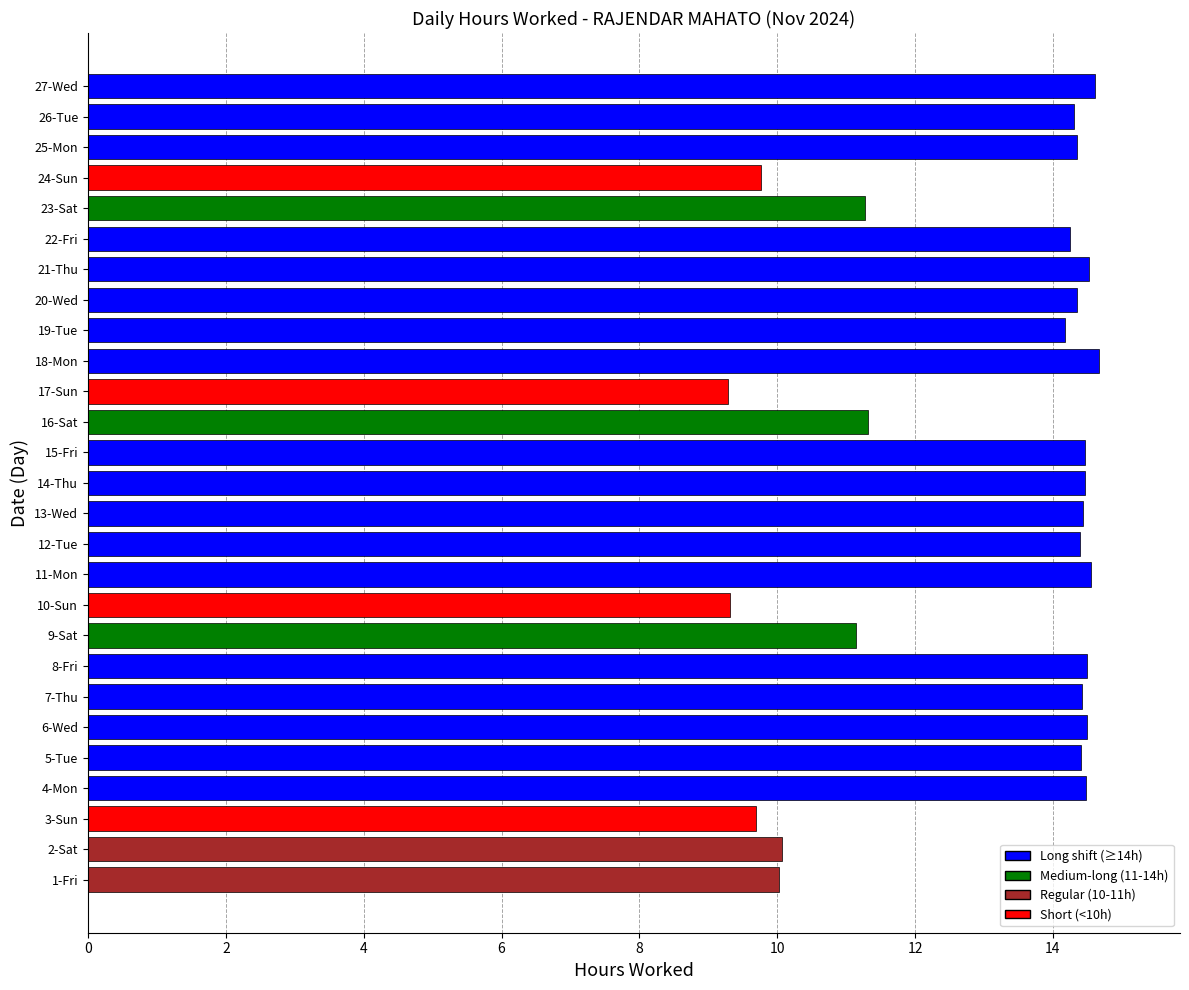

What is the minimum value shown in the chart?

9.3